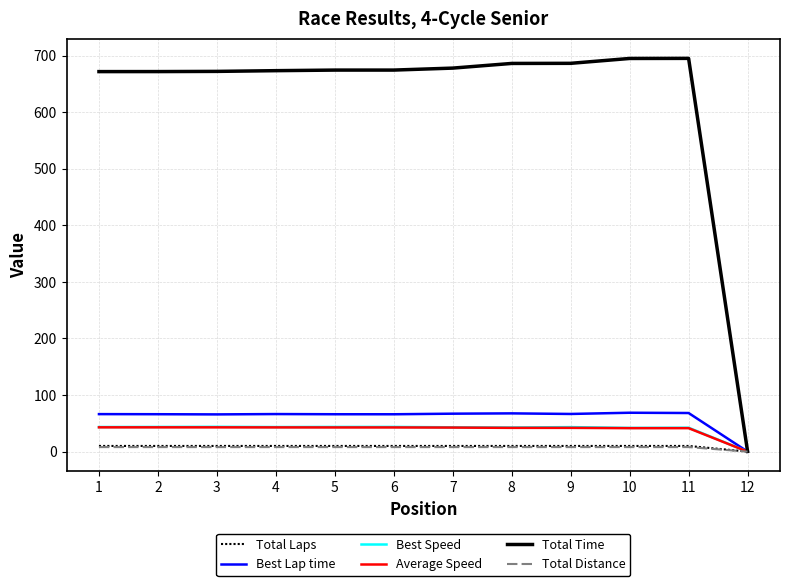

The value of Best Lap time at 9 is 42.6. True or false?

False